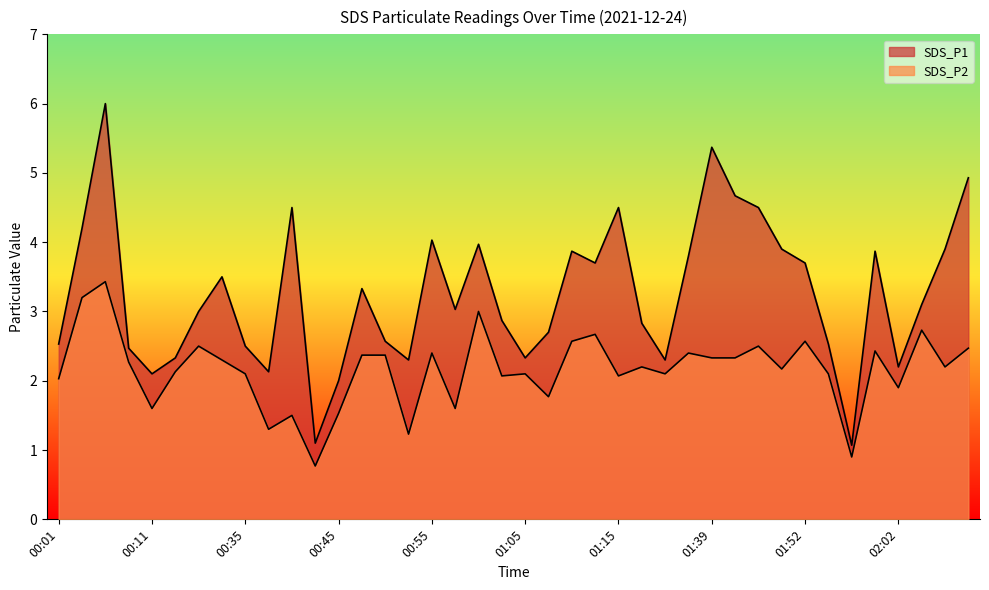

Where is SDS_P1 nearest to the value 3?

00:16